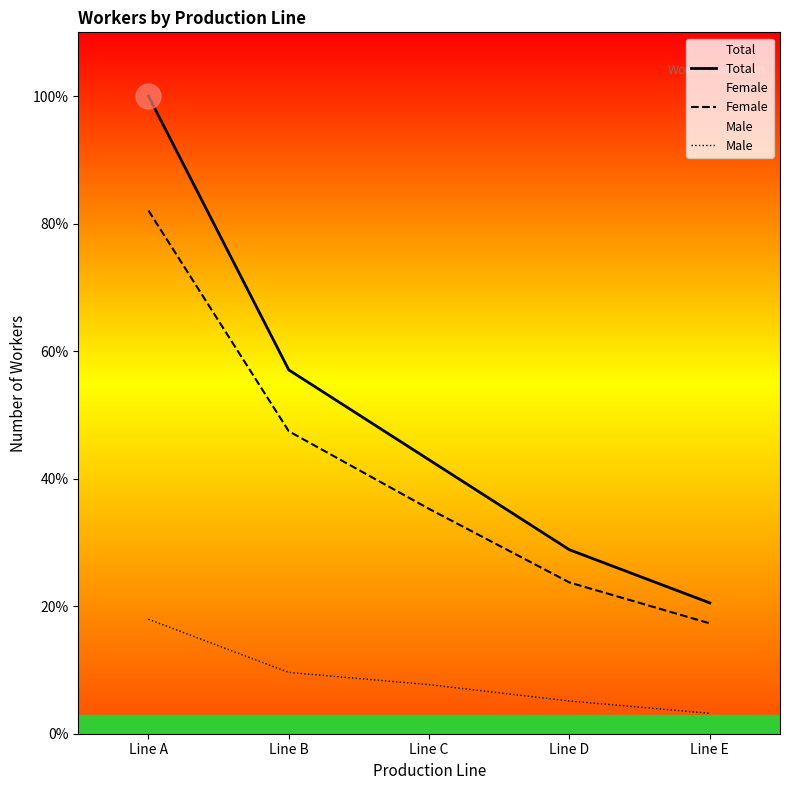

True or false: Male has more than 0 points higher than both neighbors.

False